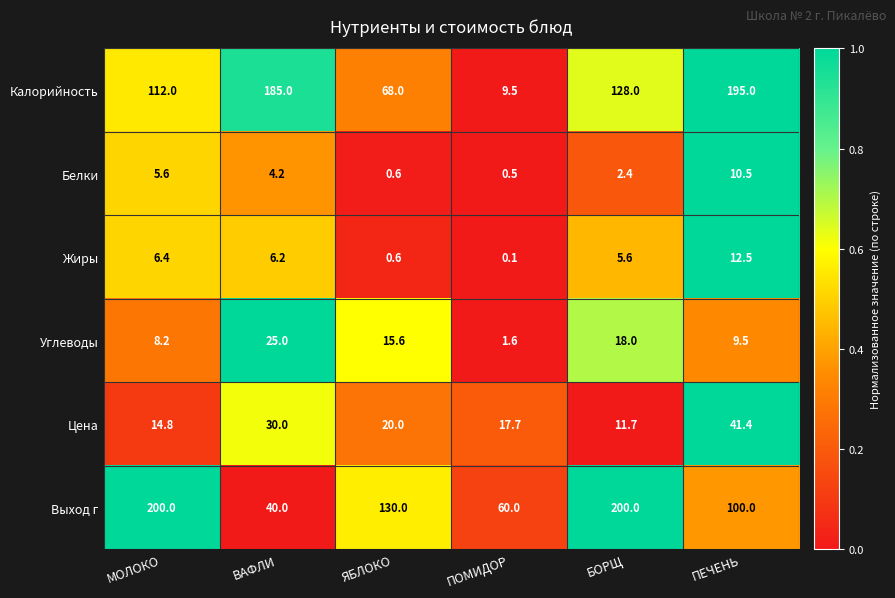

How many data points does each series have?

6